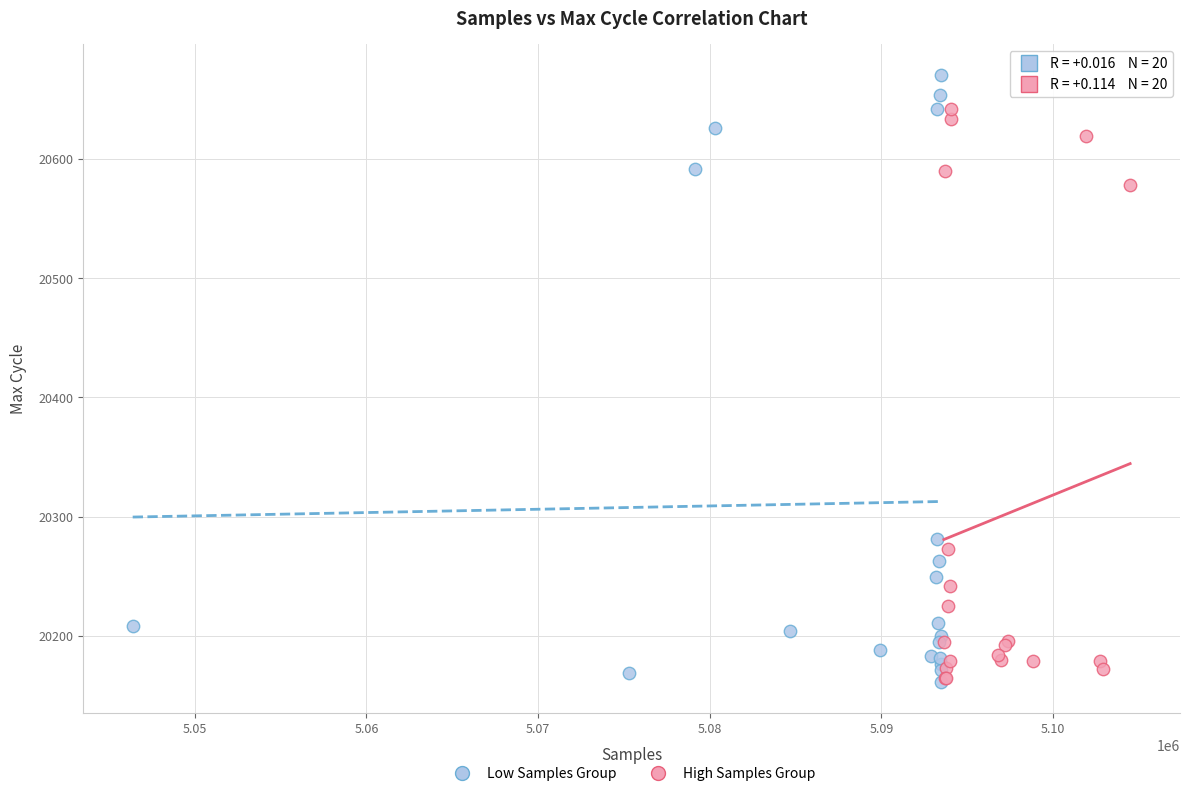

Which series has the largest Y range (max minus min)?

Low Samples Group